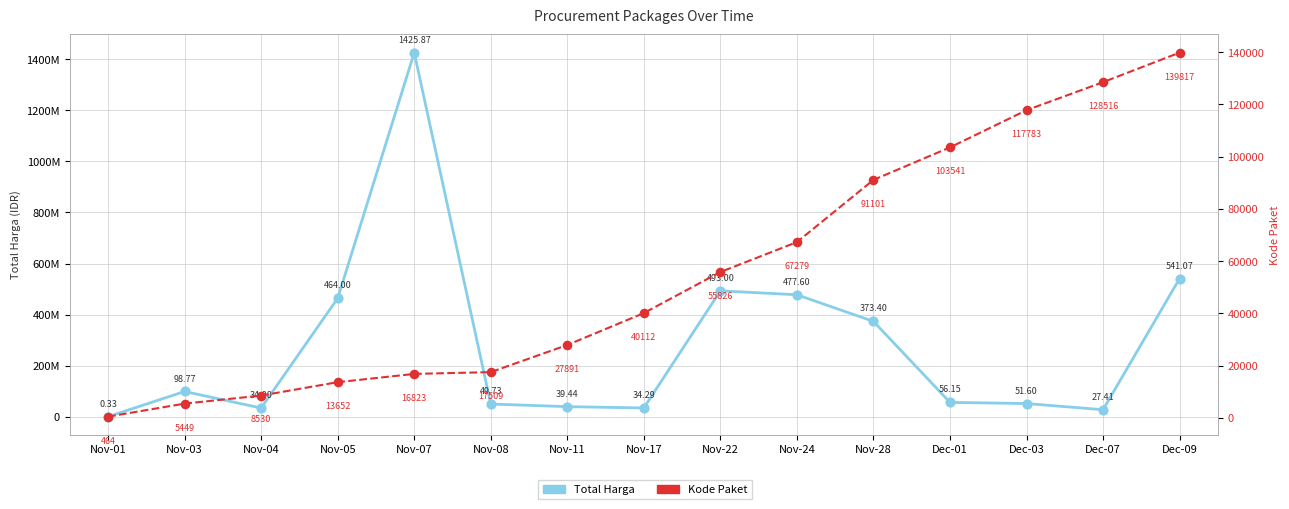

Is the value of Kode Paket at Nov-22 greater than the value of Total Harga at Nov-17?

No